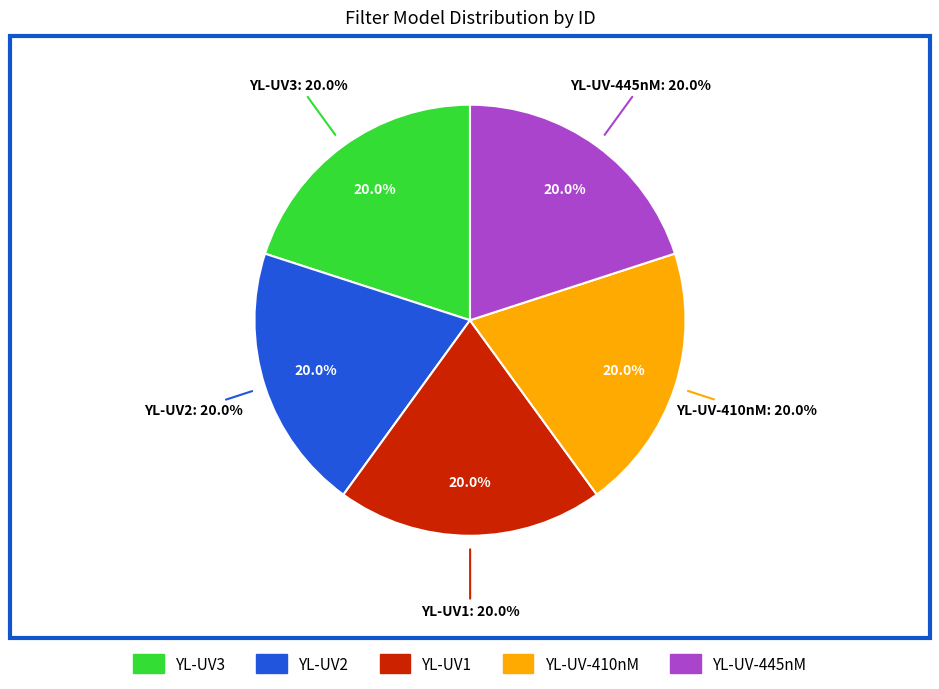

Is it true that YL-UV2 is 20% of the pie?

True